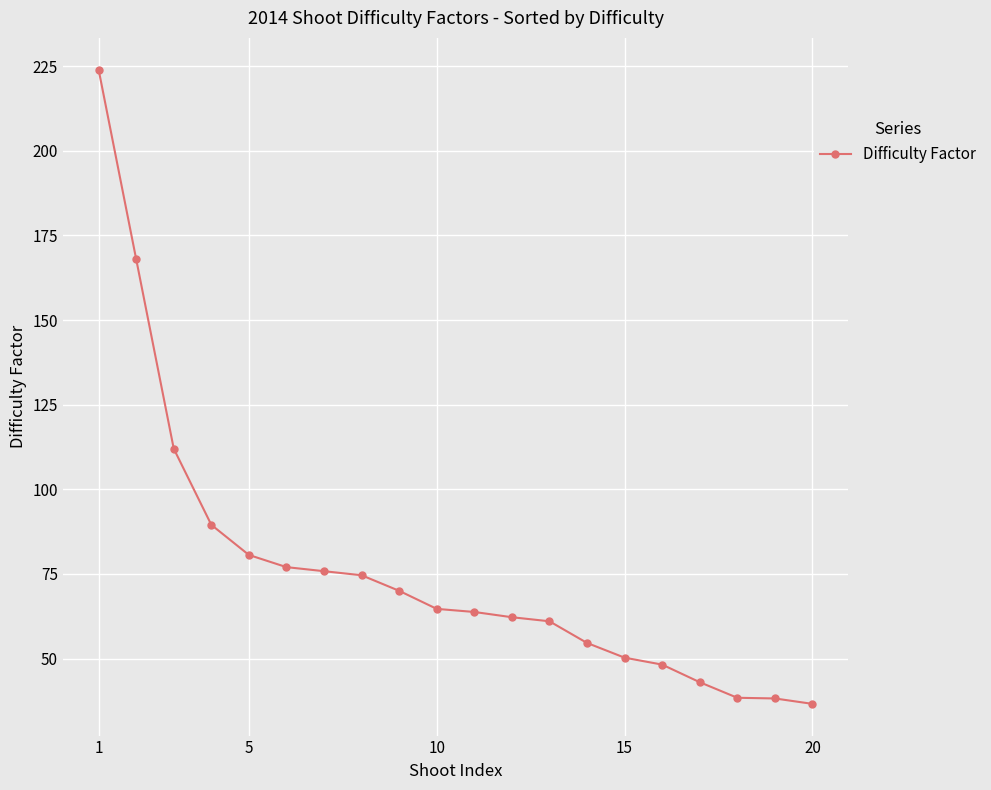

What is the value of the 7th point from the left?

75.8